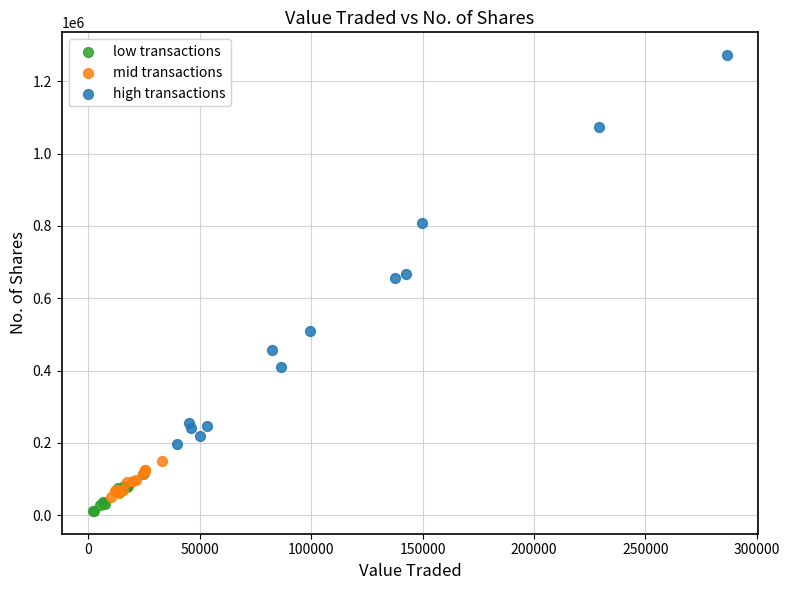

Which series has the largest Y range (max minus min)?

high transactions